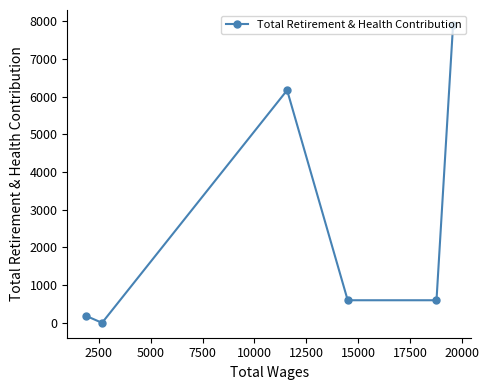

What is the greatest value displayed?

7905